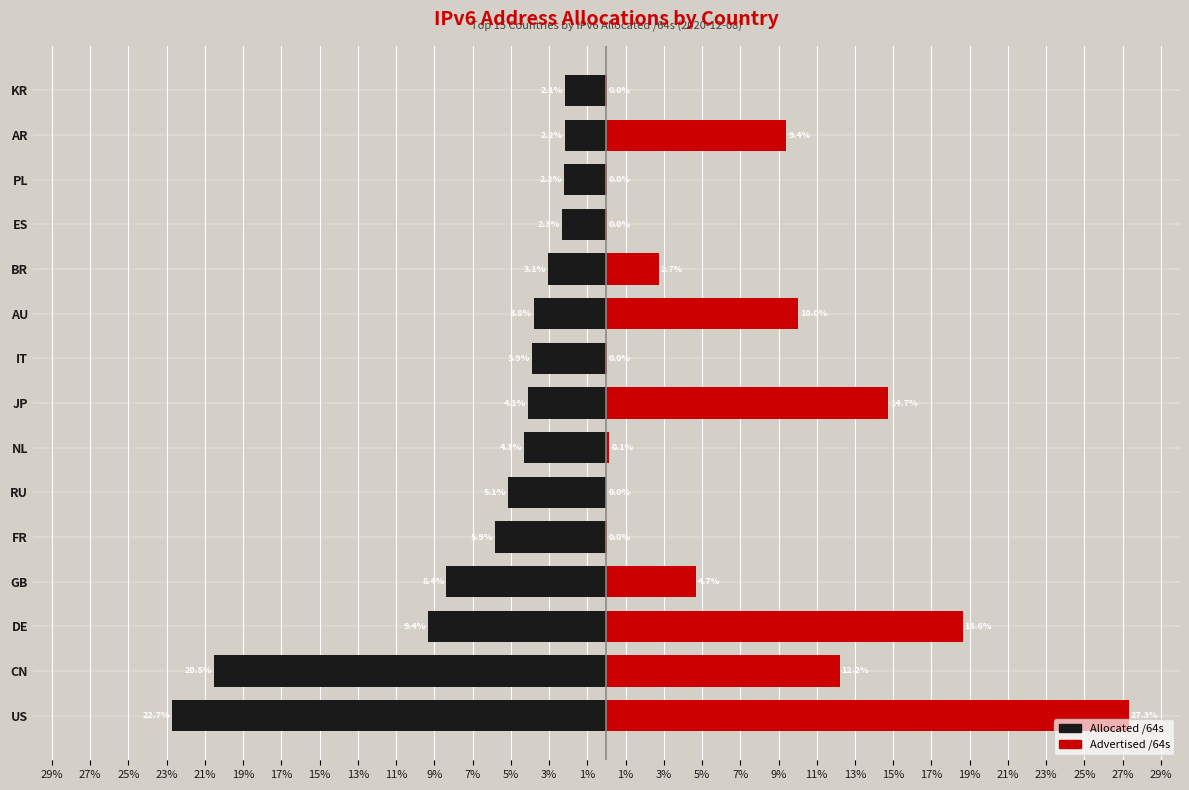

Is the value of Allocated /64s at JP greater than the value of Advertised /64s at AU?

No